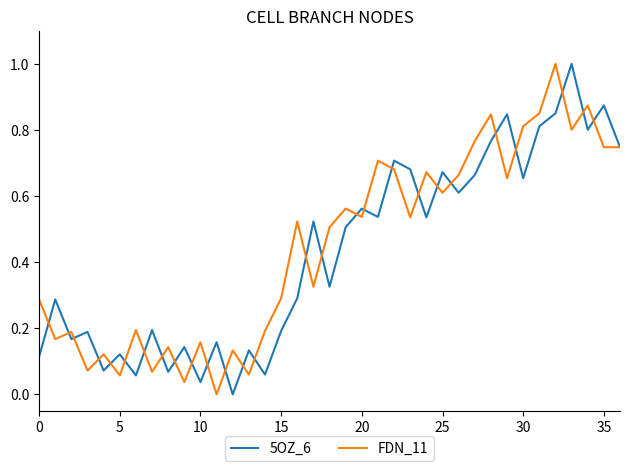

What are all the series names shown in the legend?

5OZ_6, FDN_11